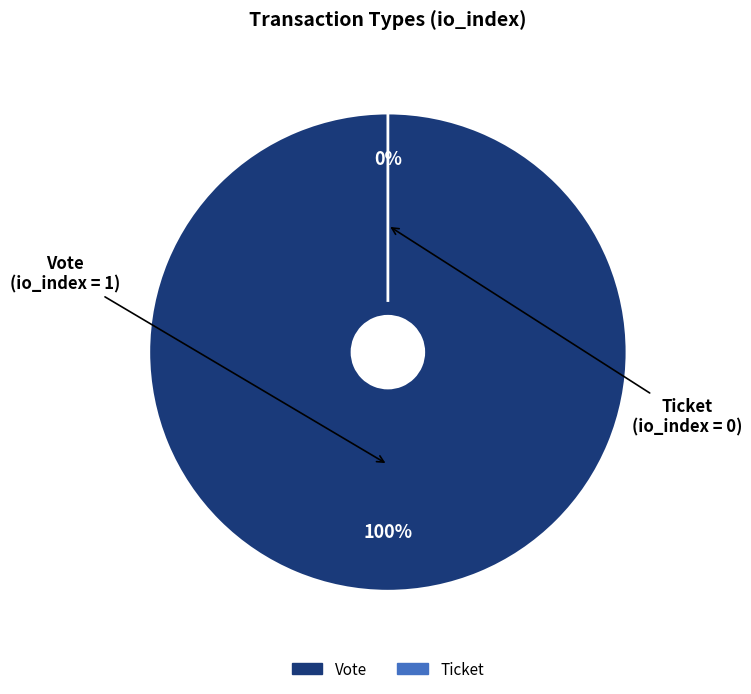

How many segments does this pie chart have?

2